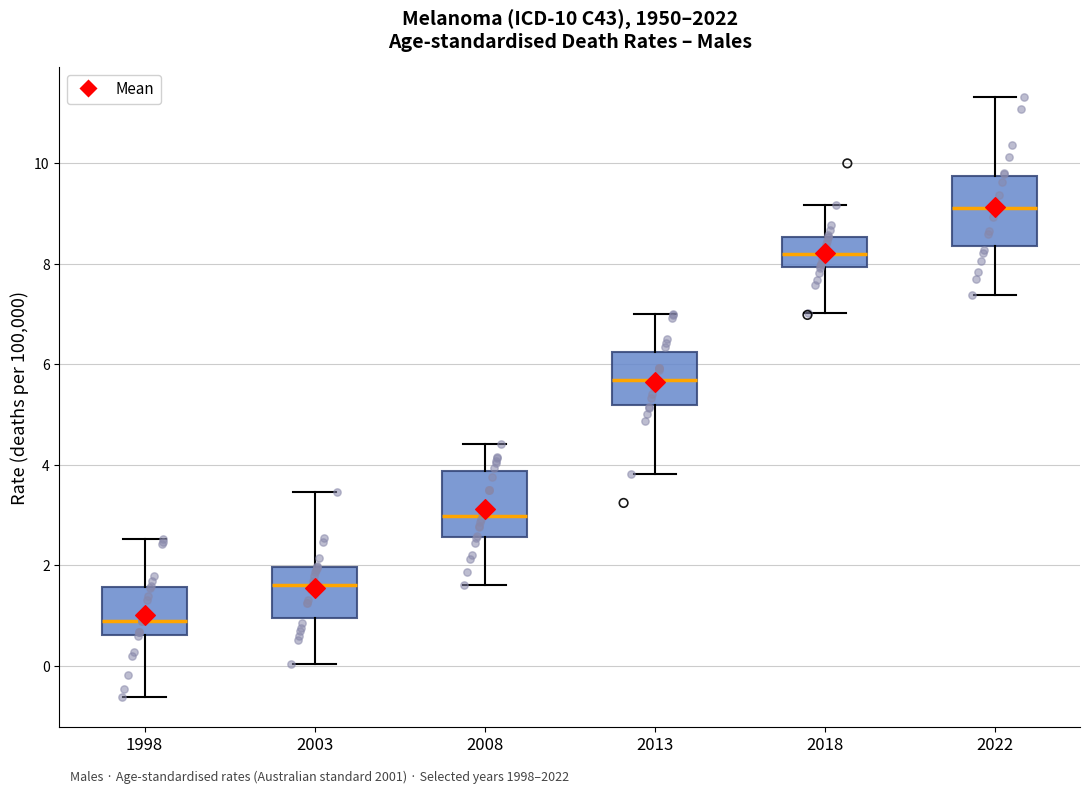

Which box has the highest median line?

2022